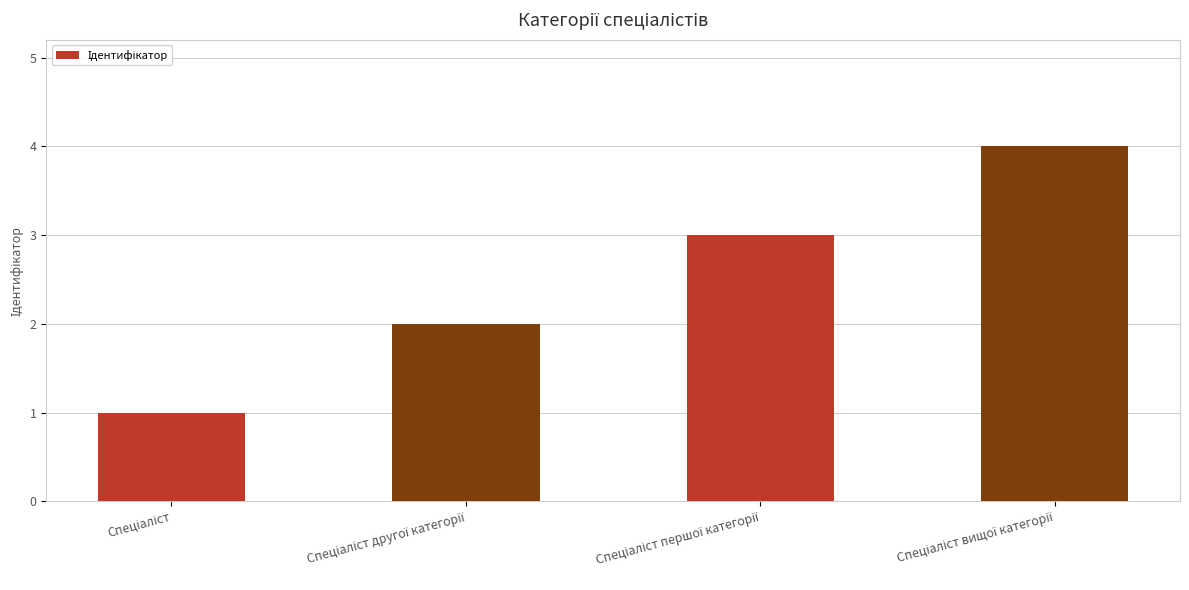

What is the difference between the maximum and minimum values?

3